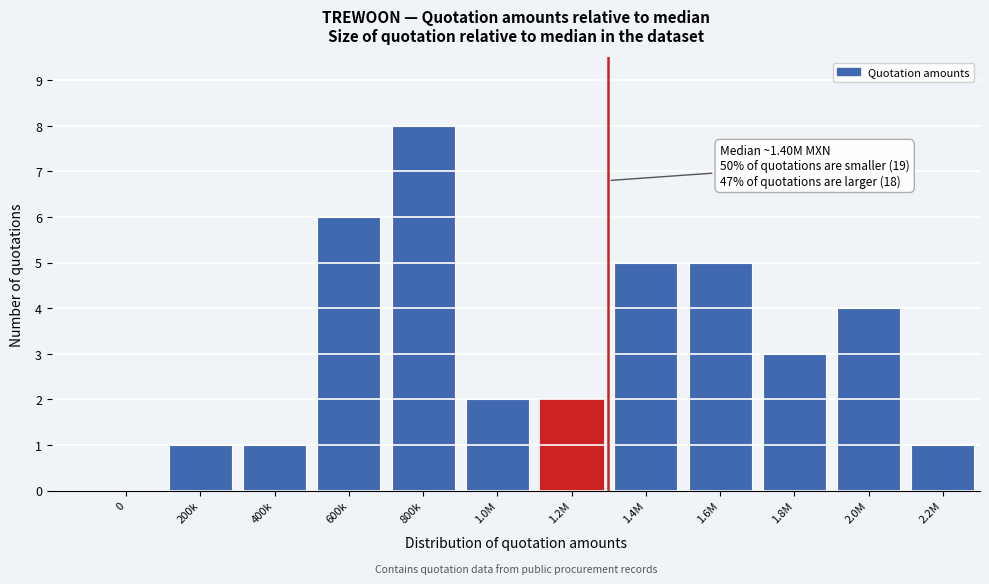

Reading right to left, extract all data points from this chart.

2.2M=1	2.0M=4	1.8M=3	1.6M=5	1.4M=5	1.2M=2	1.0M=2	800k=8	600k=6	400k=1	200k=1	0=0